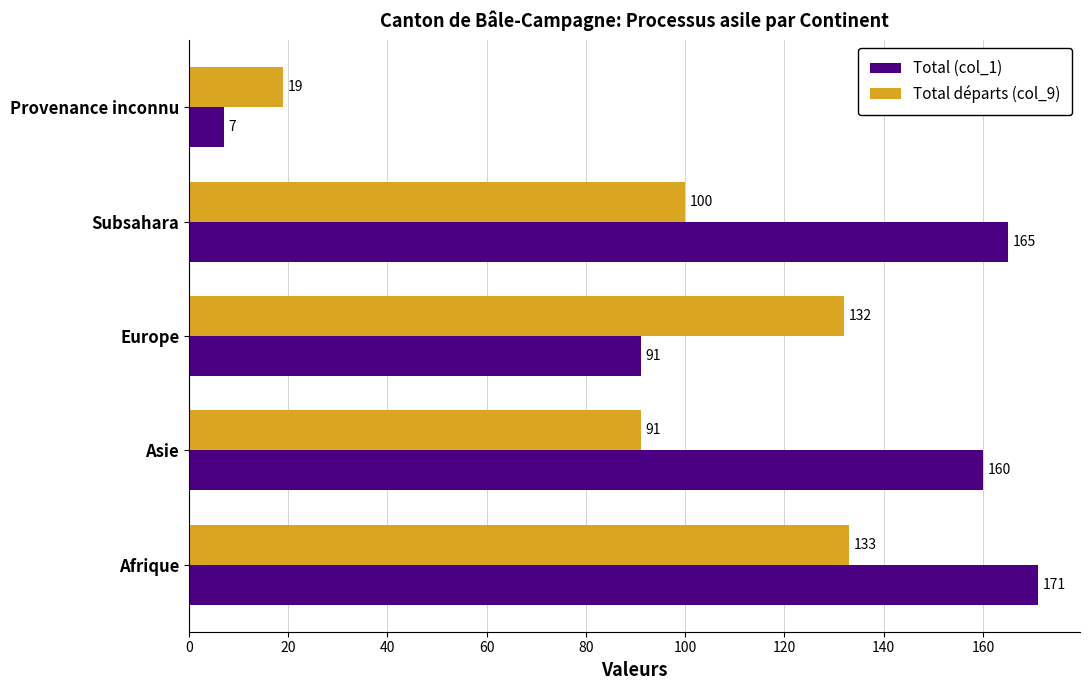

What is the highest value of the Total départs (col_9) series?

133